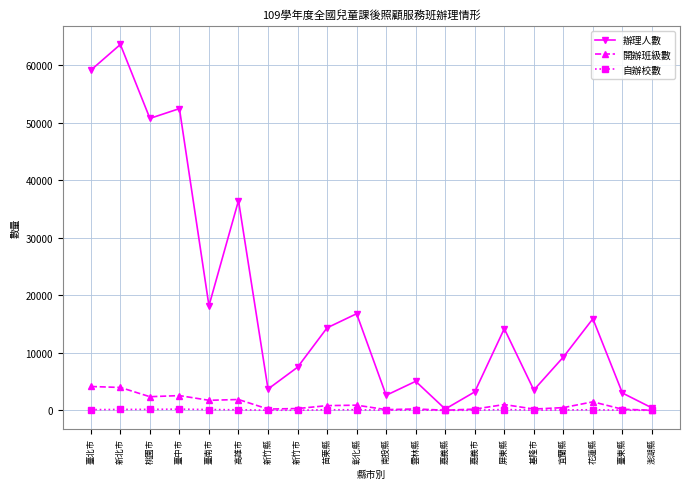

The 辦理人數 series shows 7333 at 雲林縣. True or false?

False